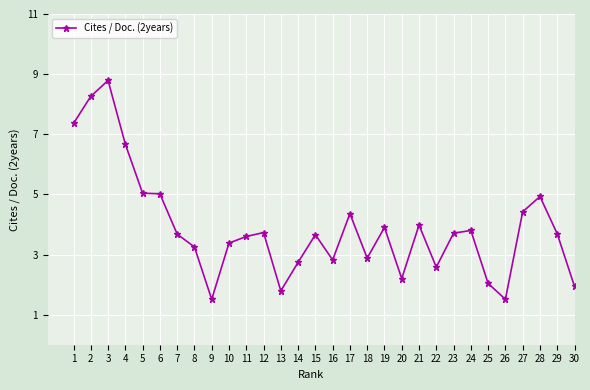

What is the difference between the maximum and minimum values?

7.3